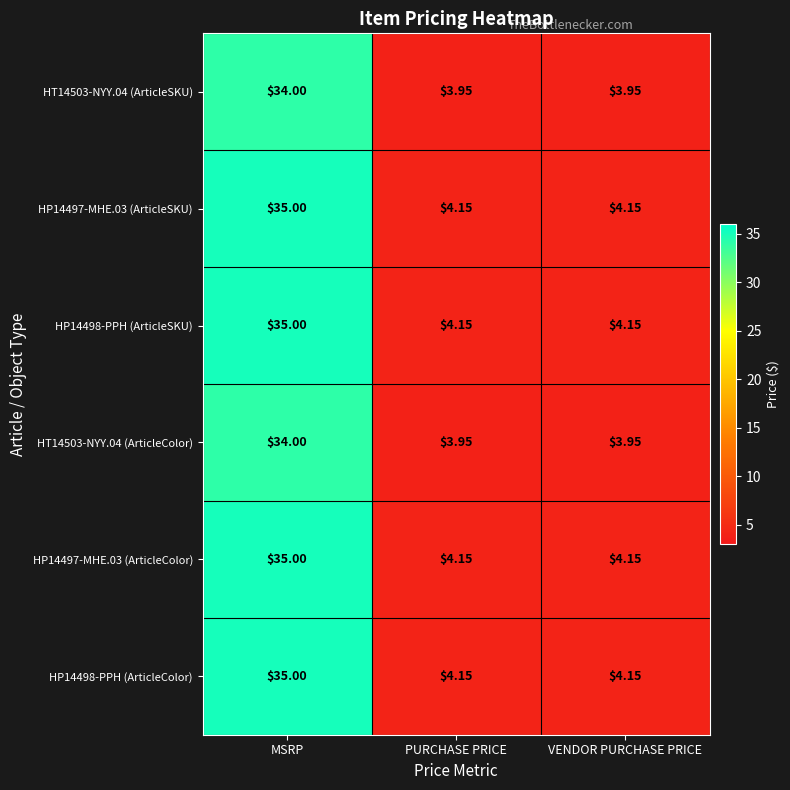

At which category is the sum across all series the highest?

MSRP